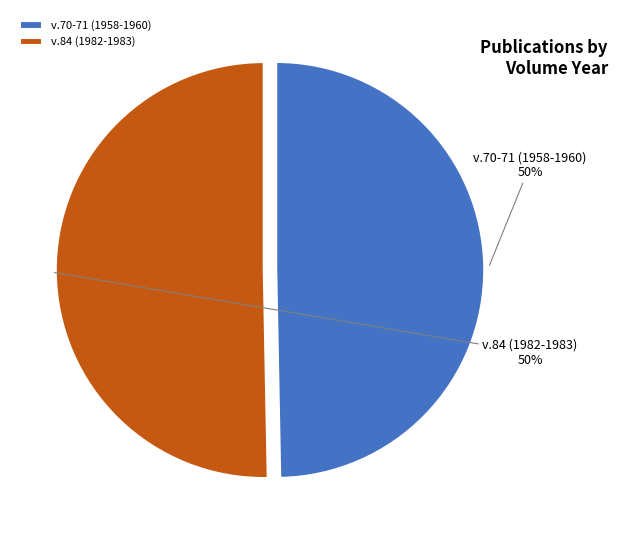

The v.70-71 (1958-1960) slice represents 60% of the pie. True or false?

False